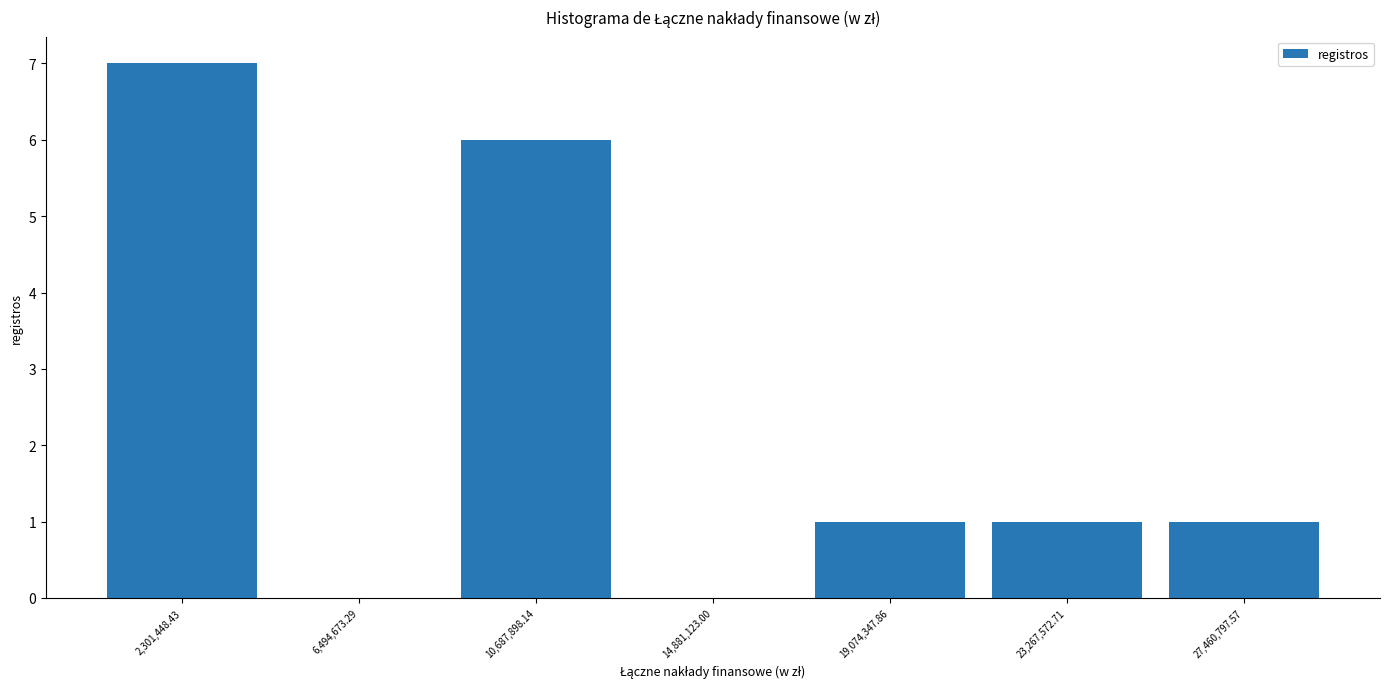

Which range on the x-axis has the tallest bar?

0 to 4500000